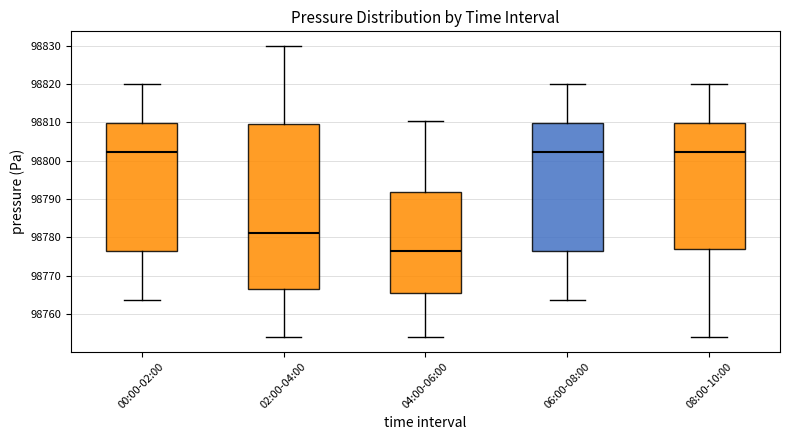

Reading left to right, read every box against the y-axis: the position of its median line, the range the box covers, and the ends of its whiskers. The values are not printed on the chart, so give them approximately, as read against the axis.

00:00-02:00: median 98802, box 98776 to 98810, whiskers 98764 to 98820
02:00-04:00: median 98781, box 98766 to 98810, whiskers 98754 to 98830
04:00-06:00: median 98776, box 98765 to 98792, whiskers 98754 to 98810
06:00-08:00: median 98802, box 98776 to 98810, whiskers 98764 to 98820
08:00-10:00: median 98802, box 98777 to 98810, whiskers 98754 to 98820